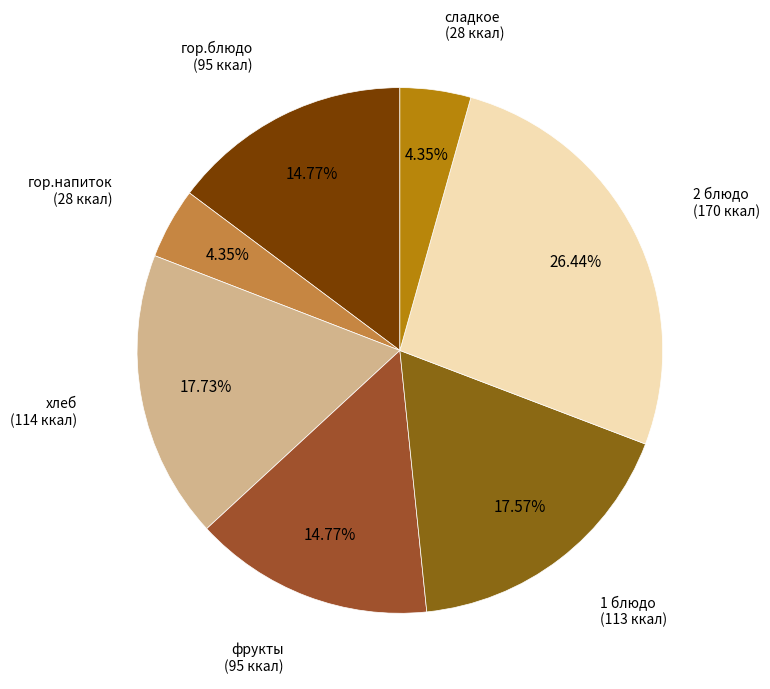

Approximately how many times larger is the value at 2 блюдо compared to 1 блюдо?

1.5